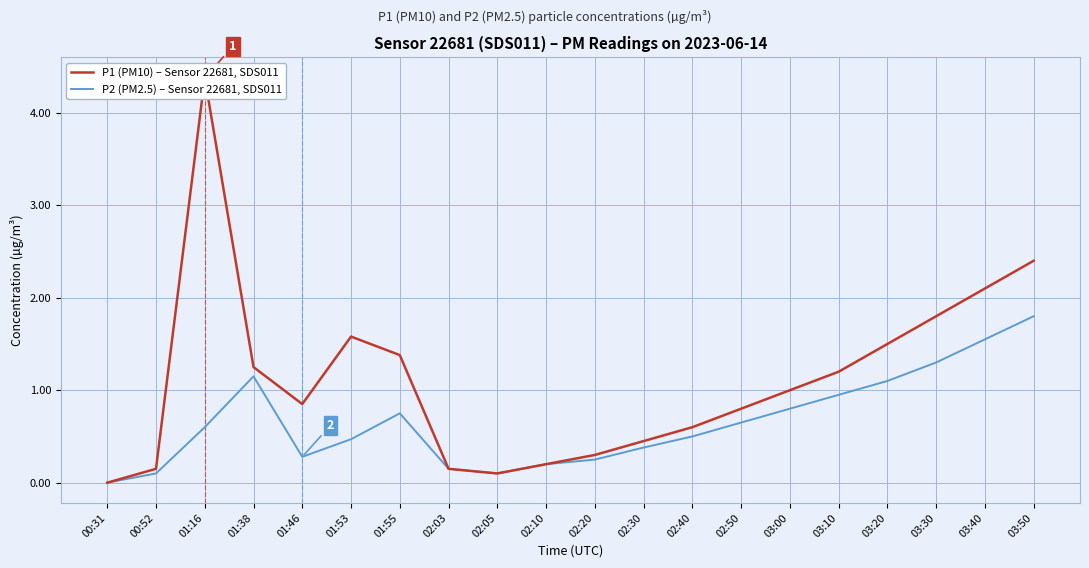

What is the sum of the P1 (PM10) – Sensor 22681, SDS011 values at 01:53 and 00:31?

1.6